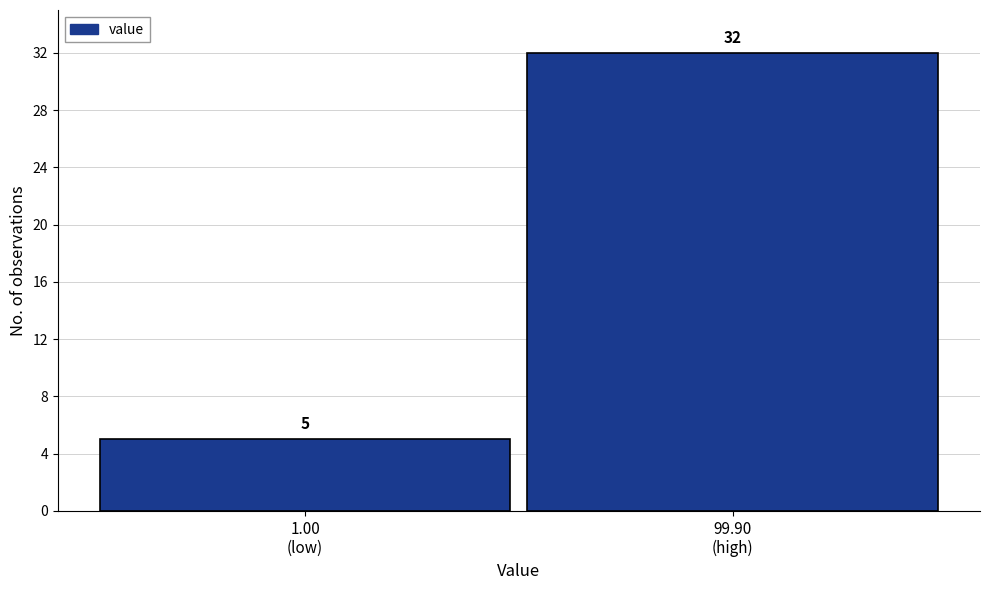

Reading right to left, what are all the values shown in this chart?

32	5